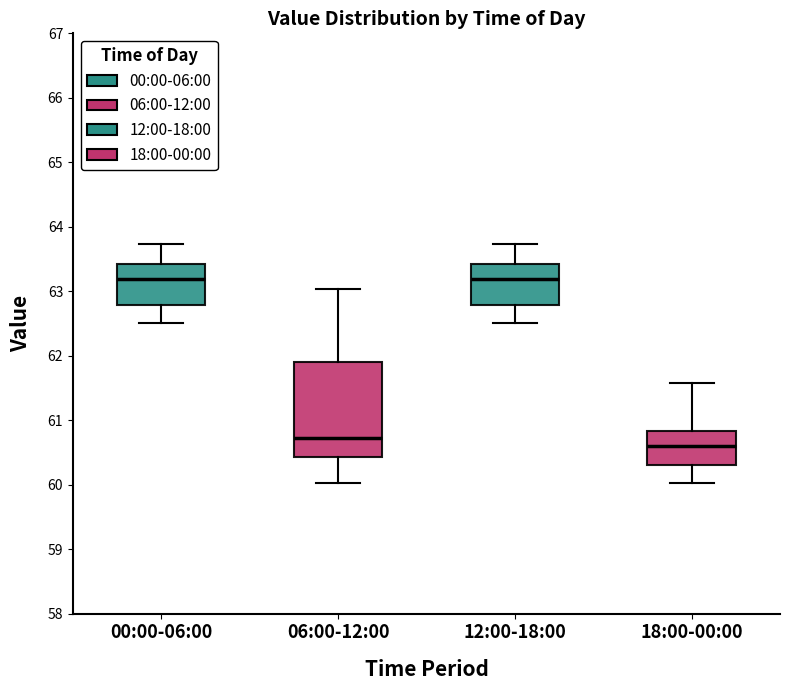

Where is the lower edge of the box for 06:00-12:00 on the y-axis? The values are not printed on the chart, so give them approximately, as read against the axis.

60.4